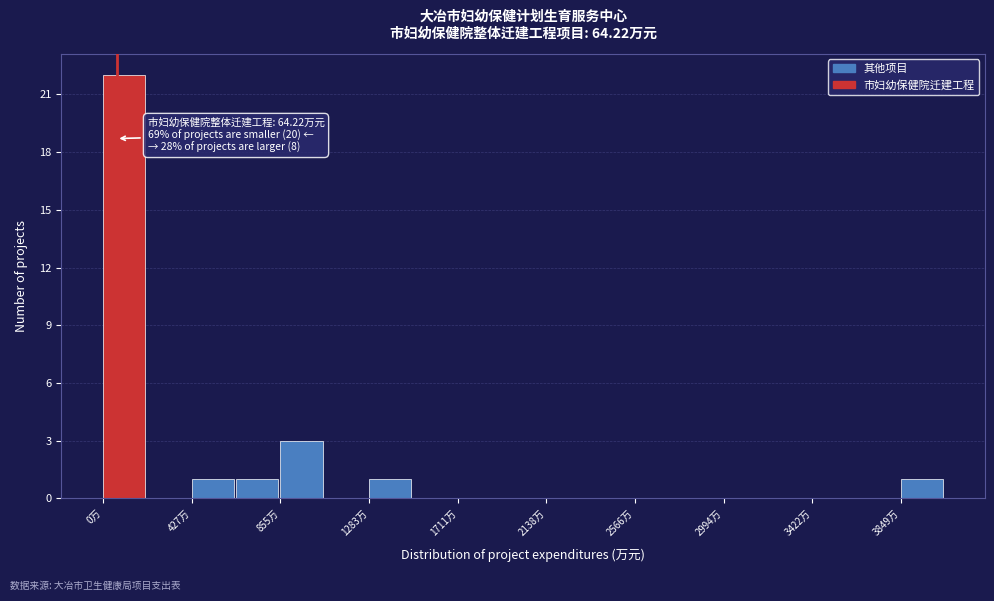

Which range on the x-axis has the tallest bar?

0 to 200